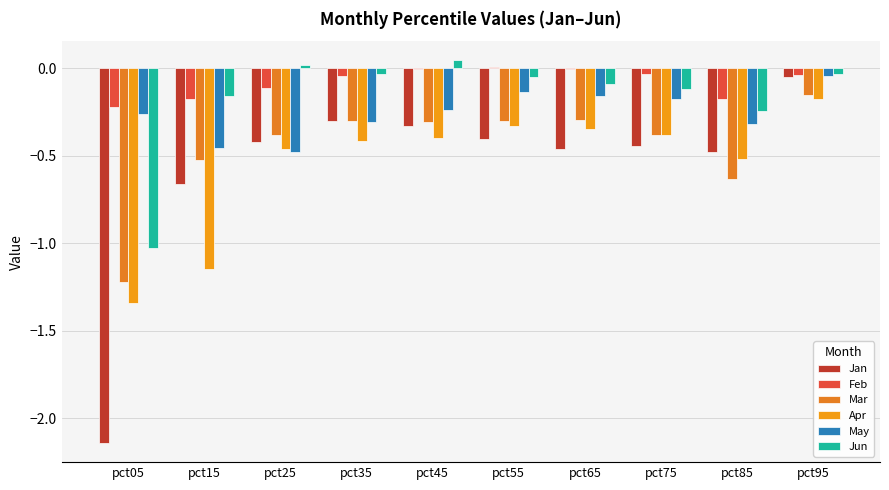

How many groups of bars are there?

10